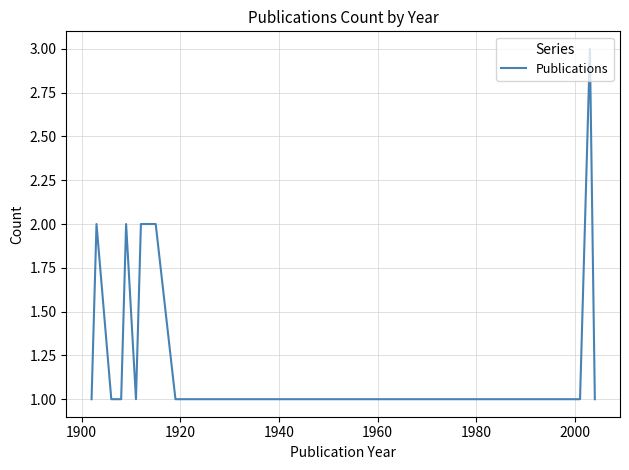

What is the greatest value displayed?

3